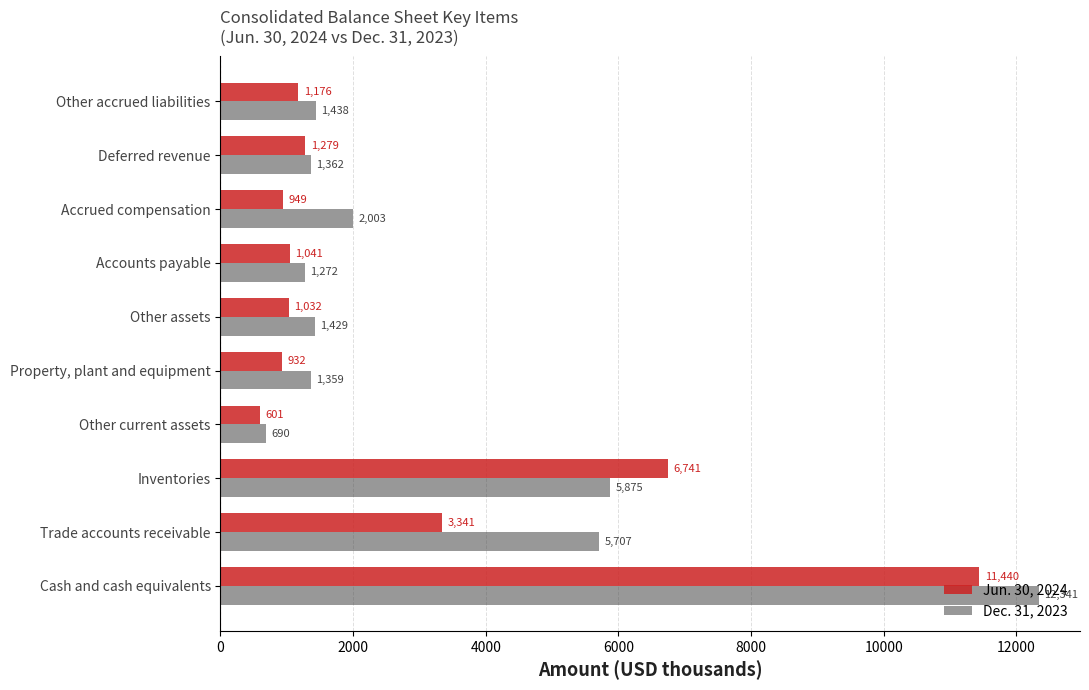

What is the average value of the Jun. 30, 2024 series?

2853